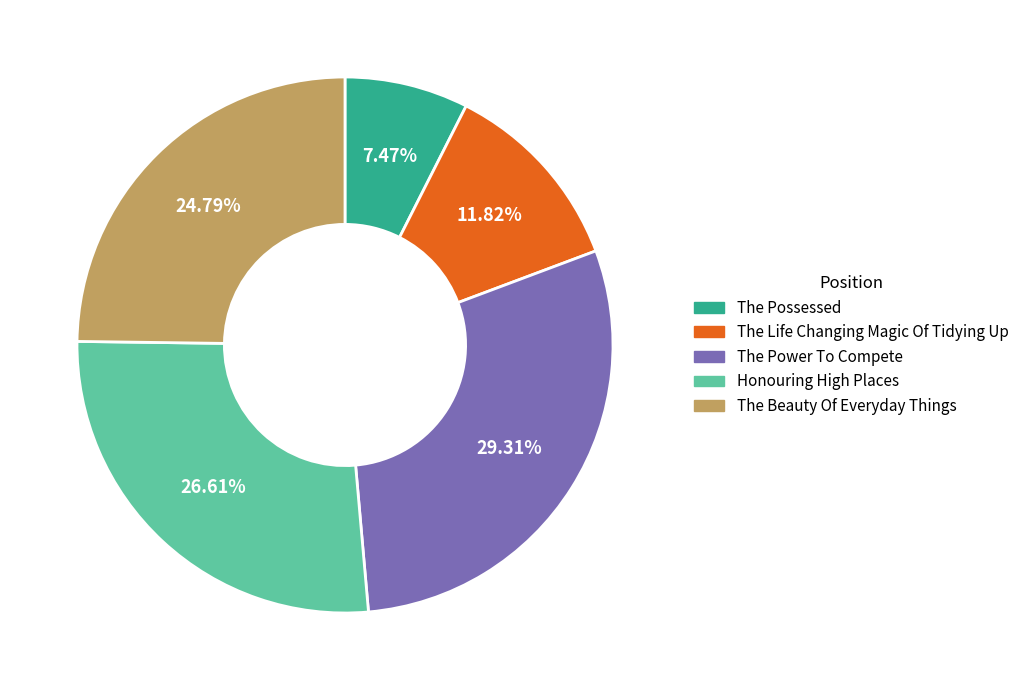

Rank the categories by value from highest to lowest.

The Power To Compete, Honouring High Places, The Beauty Of Everyday Things, The Life Changing Magic Of Tidying Up, The Possessed